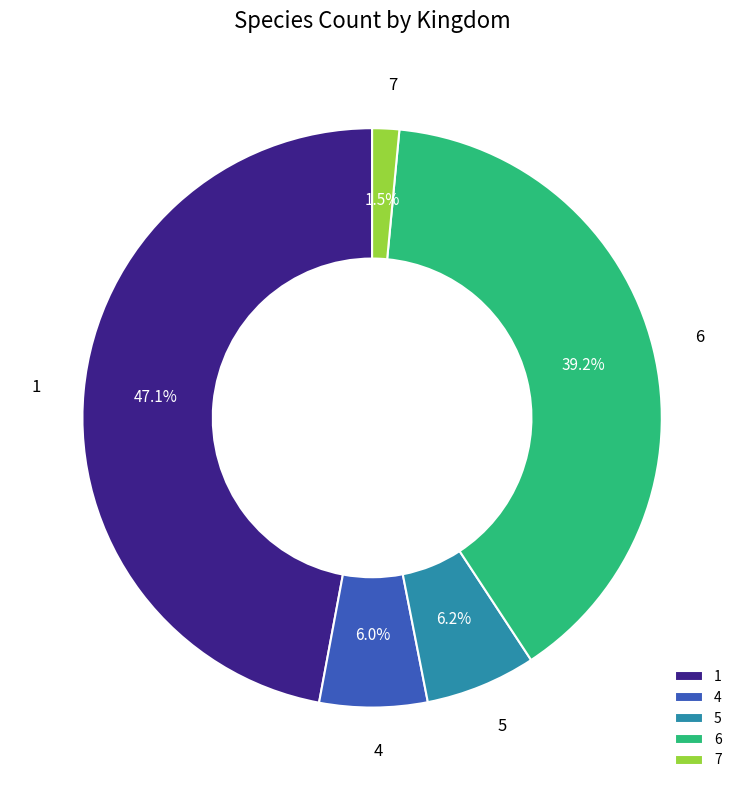

Does any single category account for the majority?

No